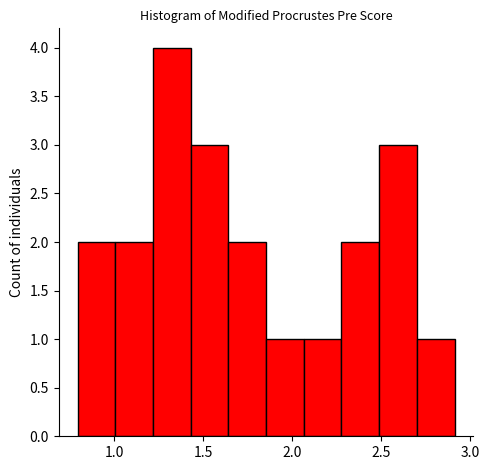

Reading left to right, transcribe this chart: for each bar, give the range it covers on the x-axis and its height. Neither the bar edges nor the heights are printed on the chart, so give them approximately, as read against the axes.

0.80 to 1.00: 2
1.00 to 1.20: 2
1.20 to 1.45: 4
1.45 to 1.65: 3
1.65 to 1.85: 2
1.85 to 2.05: 1
2.05 to 2.30: 1
2.30 to 2.50: 2
2.50 to 2.70: 3
2.70 to 2.90: 1